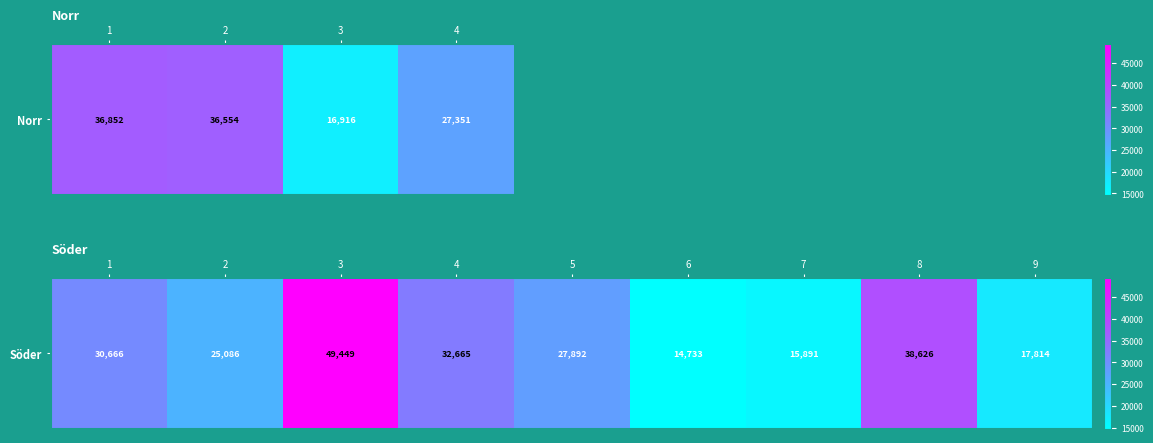

Is it true that the value at 7 is 27379?

False